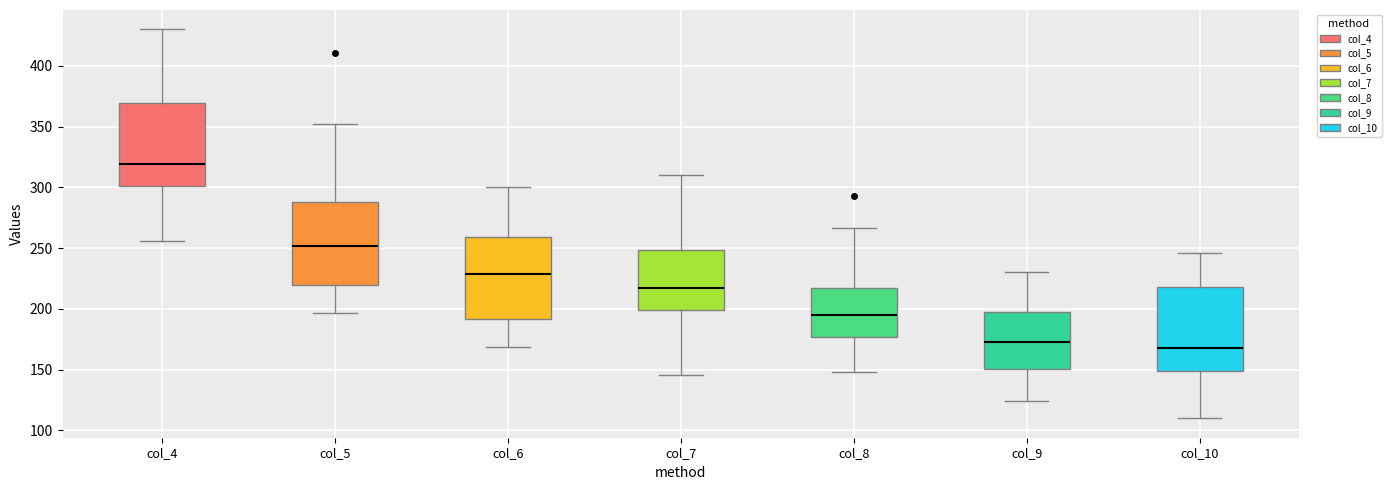

Reading left to right, read every box against the y-axis: the position of its median line, the range the box covers, and the ends of its whiskers. The values are not printed on the chart, so give them approximately, as read against the axis.

col_4: median 320, box 300 to 370, whiskers 255 to 430
col_5: median 250, box 220 to 290, whiskers 195 to 350
col_6: median 230, box 190 to 260, whiskers 170 to 300
col_7: median 215, box 200 to 250, whiskers 145 to 310
col_8: median 195, box 175 to 215, whiskers 150 to 265
col_9: median 175, box 150 to 200, whiskers 125 to 230
col_10: median 170, box 150 to 220, whiskers 110 to 245